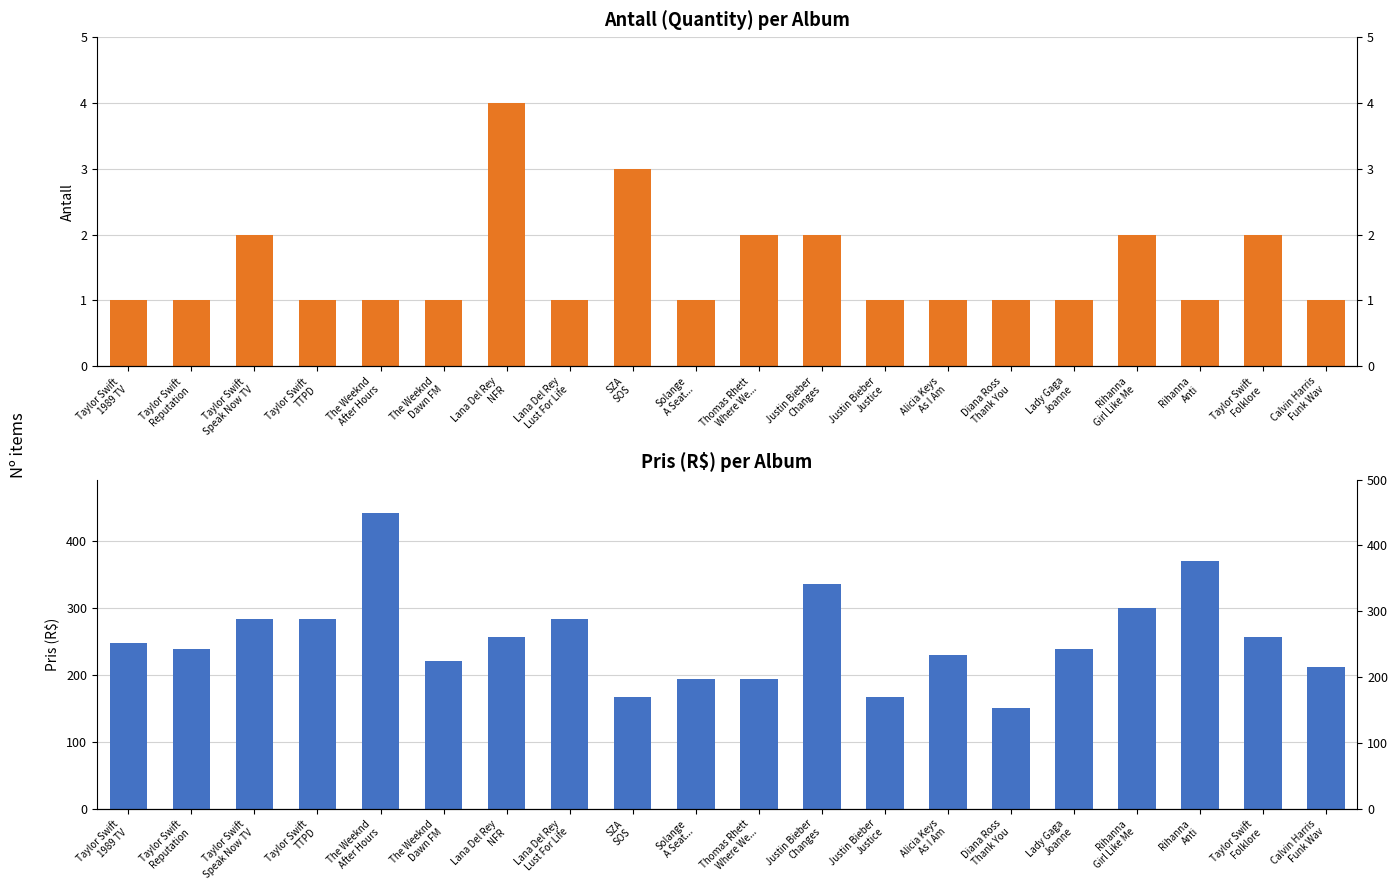

The Pris (R$) series shows 122.6 at Taylor Swift
Reputation. True or false?

False